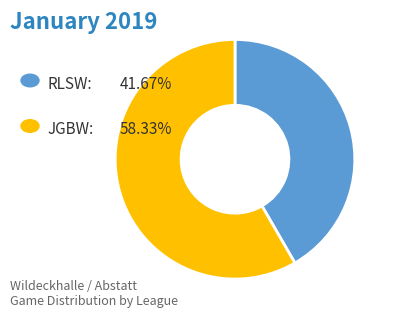

Does any single category account for the majority?

Yes